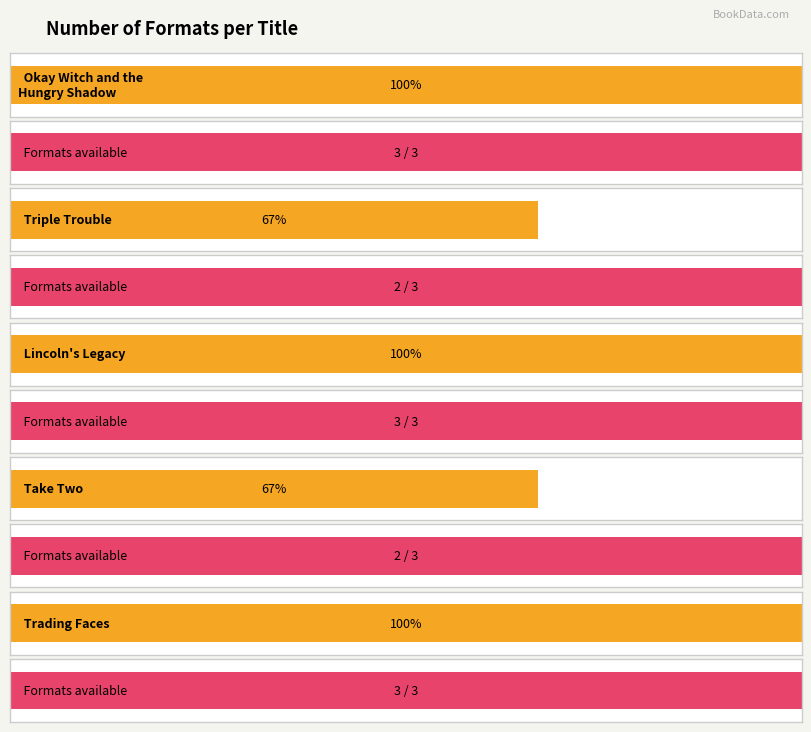

Is it true that the value at Lincoln's Legacy is 3?

True